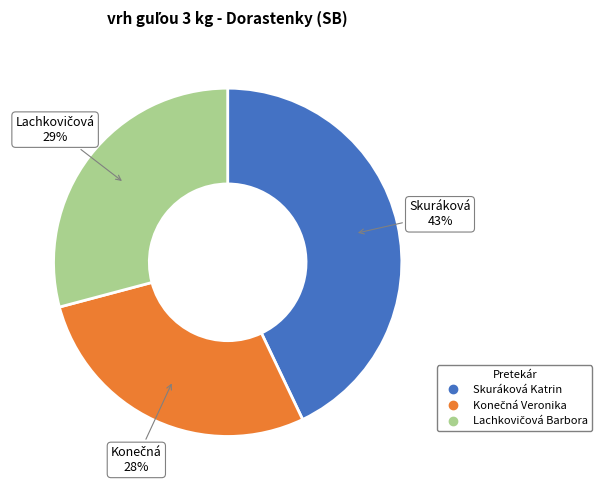

Count the number of slices in the pie.

3